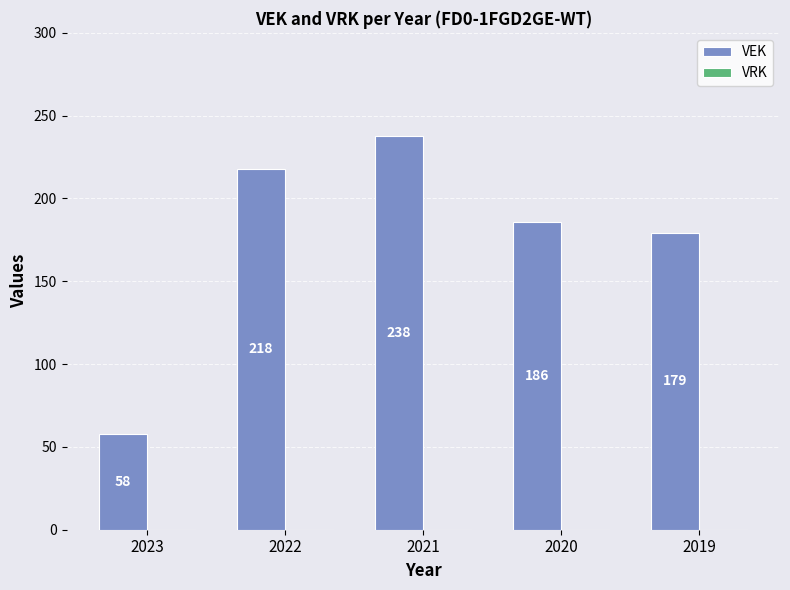

How many categories are shown in the chart?

5